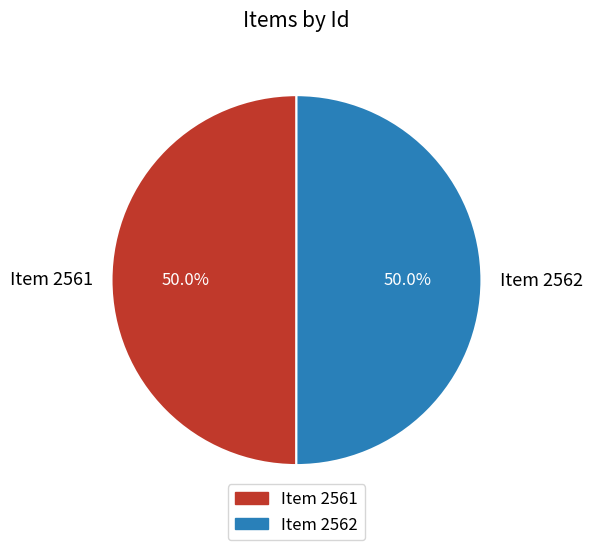

Approximately how many times larger is the value at Item 2562 compared to Item 2561?

1.0